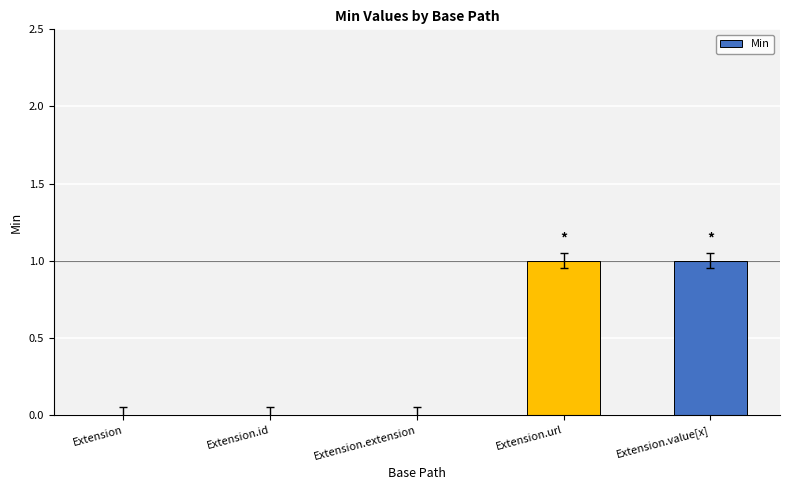

Reading left to right, what are all the values shown in this chart?

0	0	0	1	1